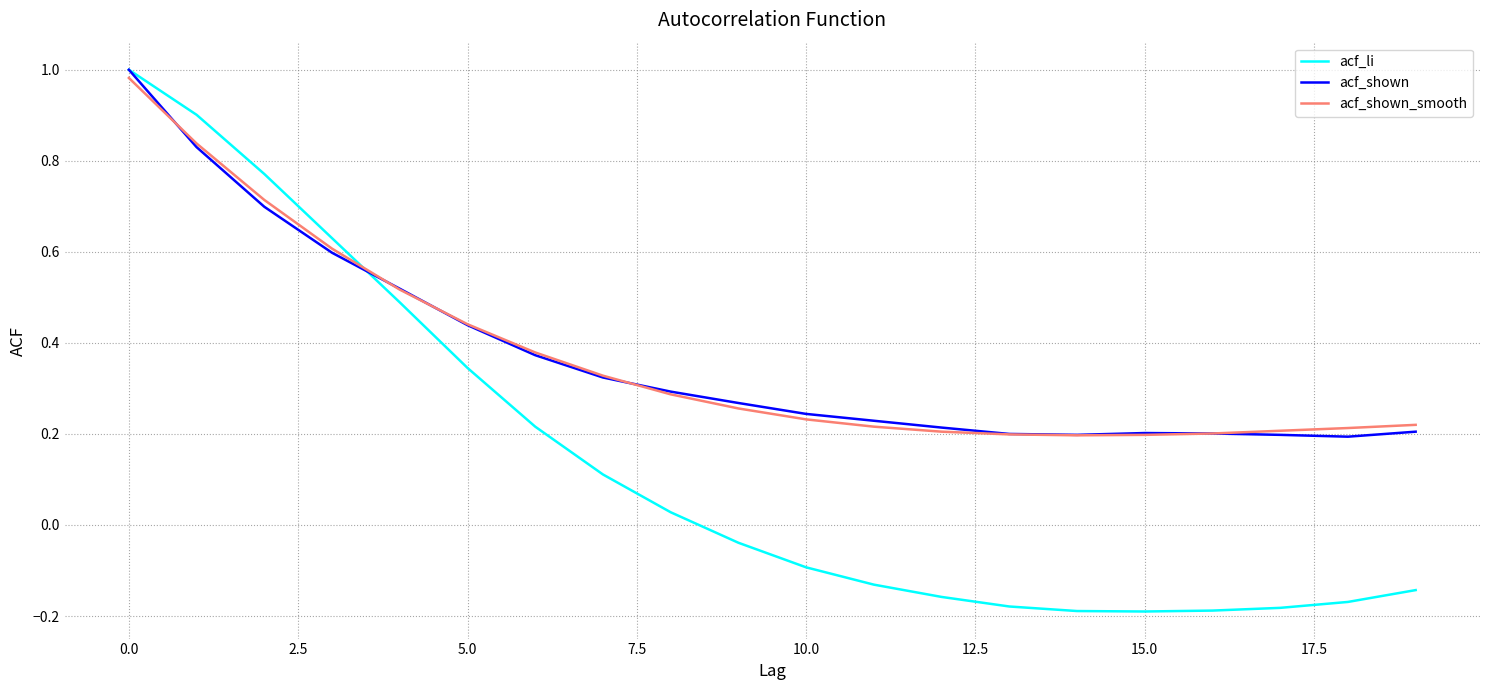

What is the difference between the maximum and minimum values in the acf_li series?

1.2